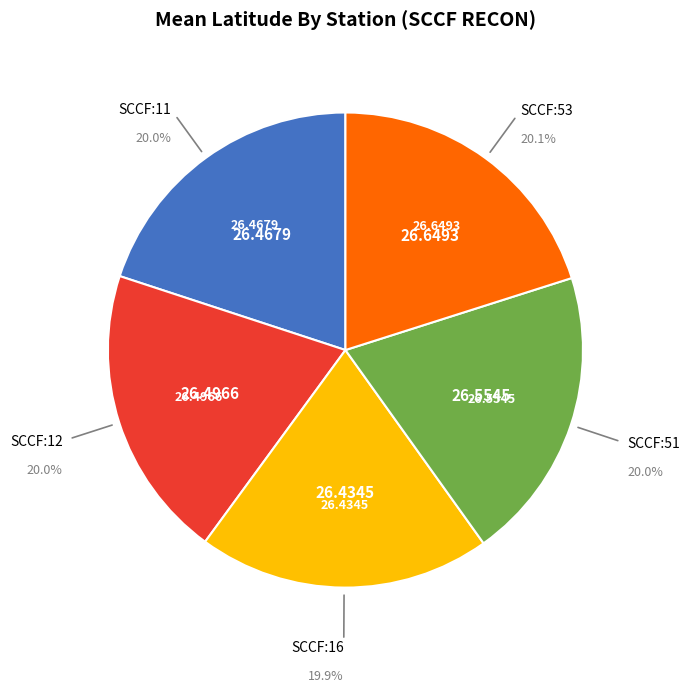

Is there any slice that represents more than half of the pie?

No